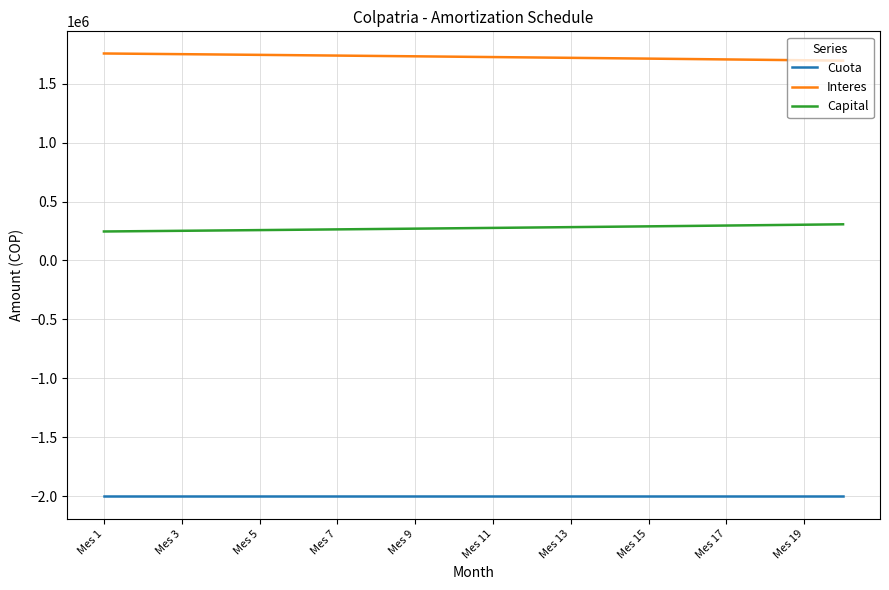

True or false: Cuota and Interes cross at least once.

False